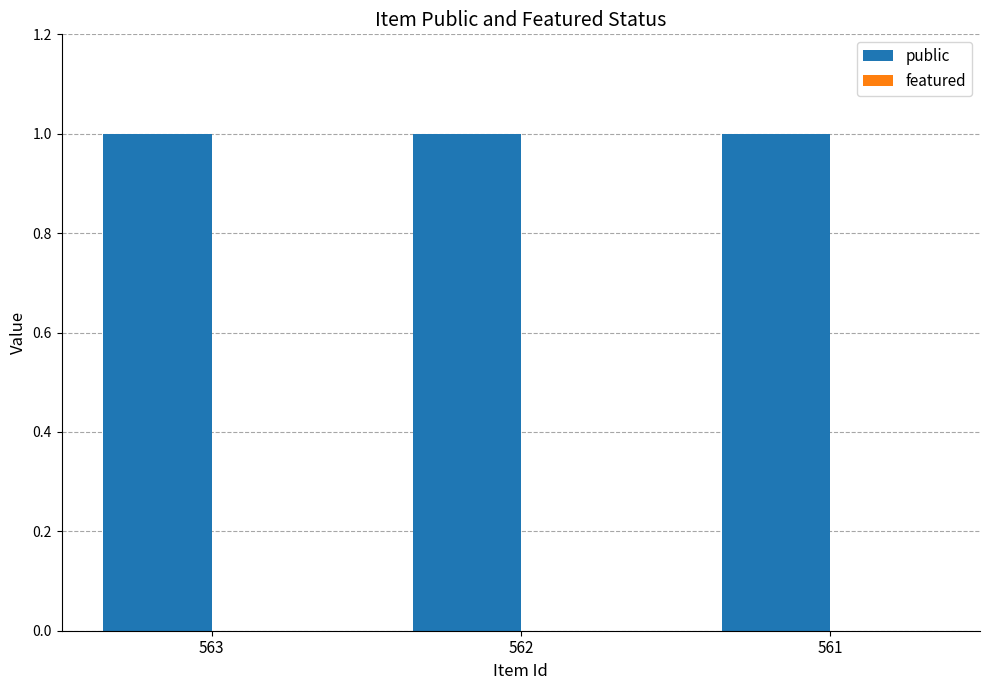

Rank the series at 563 from highest to lowest value.

public, featured